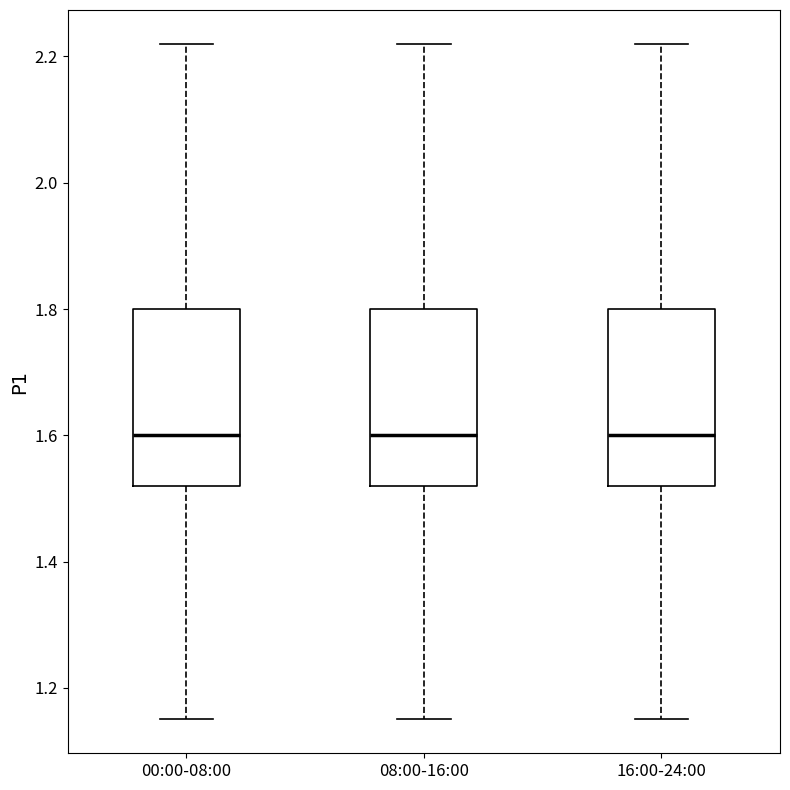

Where does the median line of the box for 16:00-24:00 sit on the y-axis? The values are not printed on the chart, so give them approximately, as read against the axis.

1.60